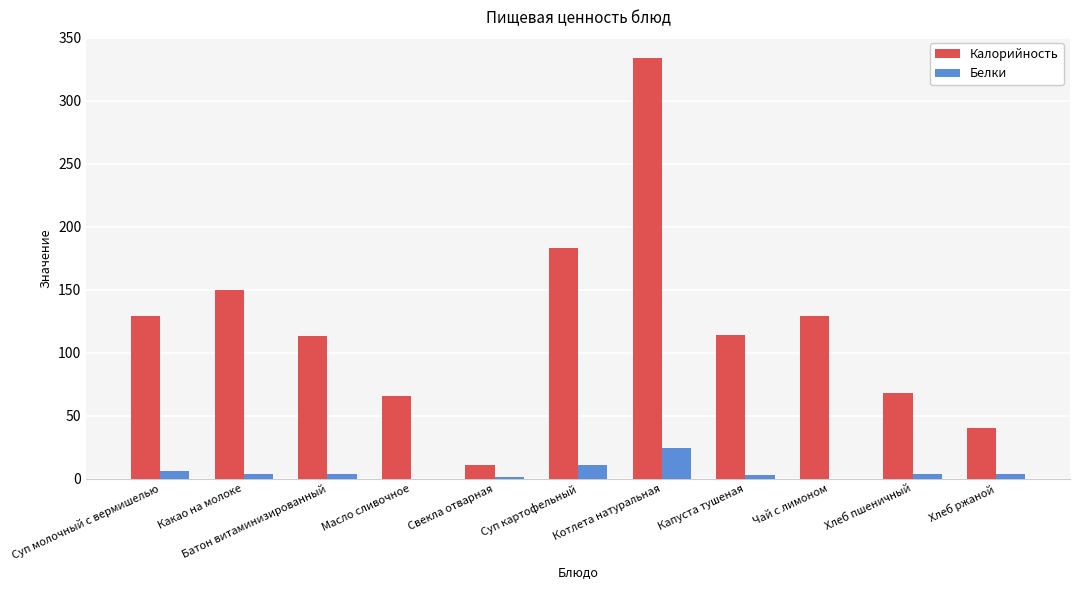

At which label does Калорийность reach its peak?

Котлета натуральная